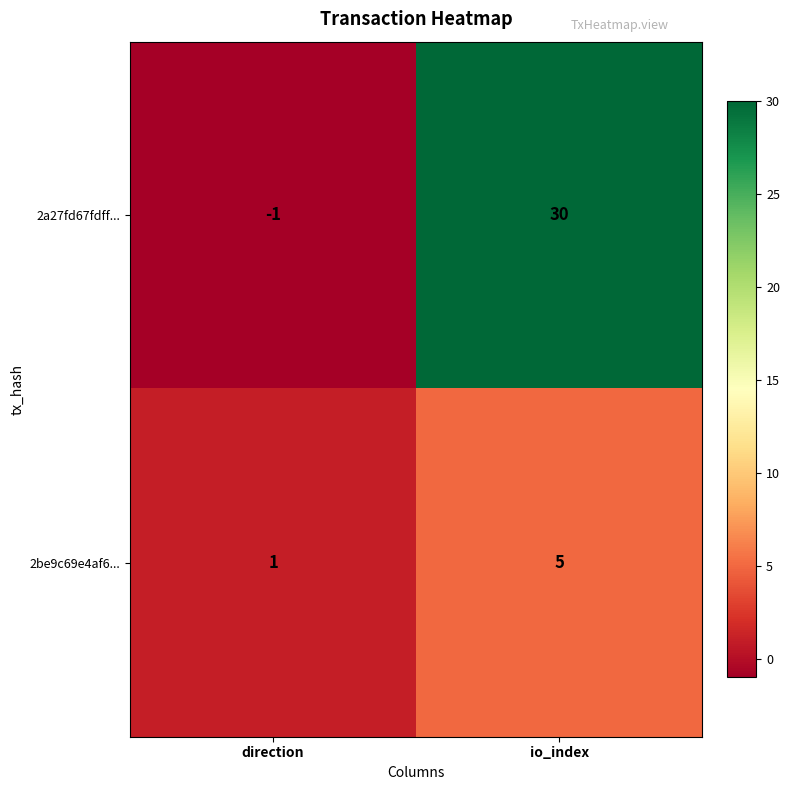

List the series in order of their peak value, lowest first.

2be9c69e4af6..., 2a27fd67fdff...